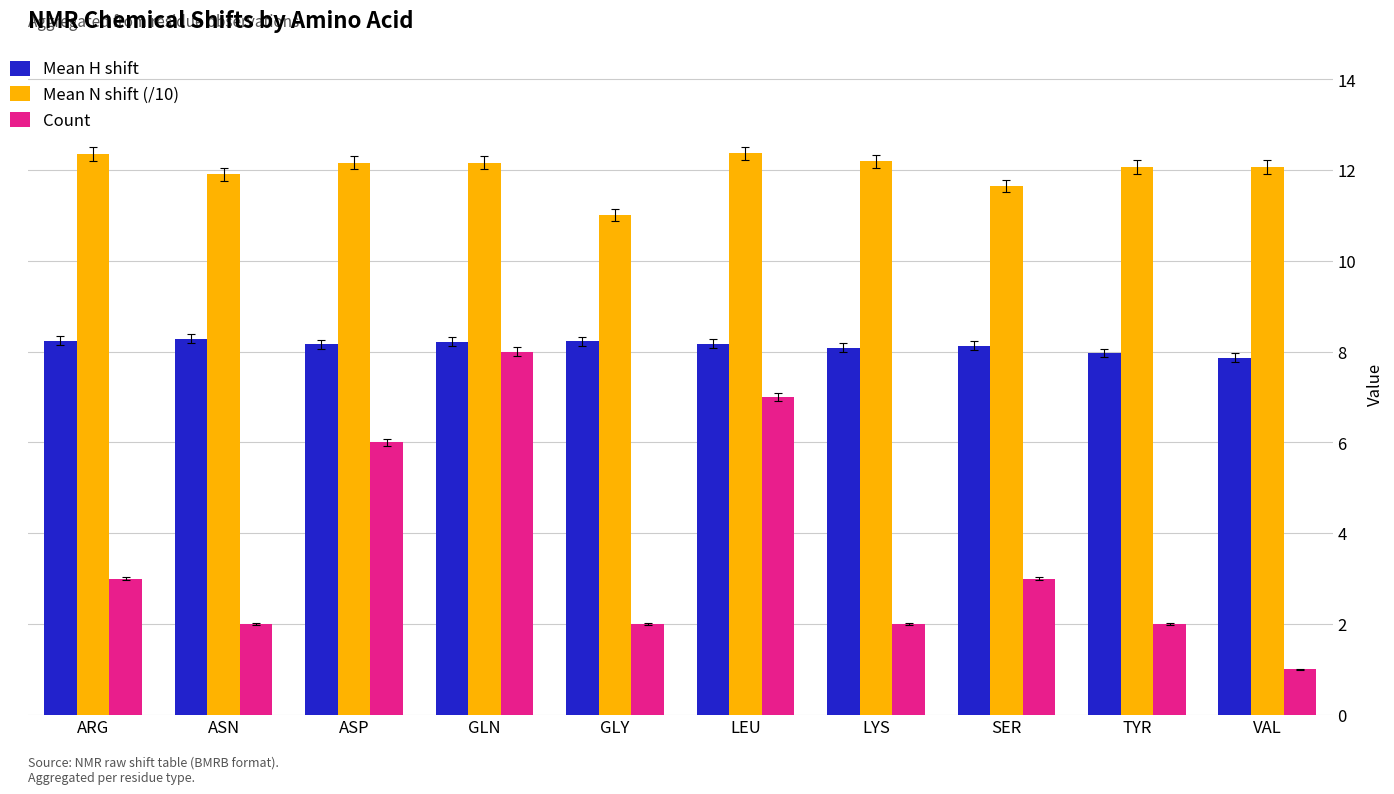

What is the total value across all series at ASP?

26.3